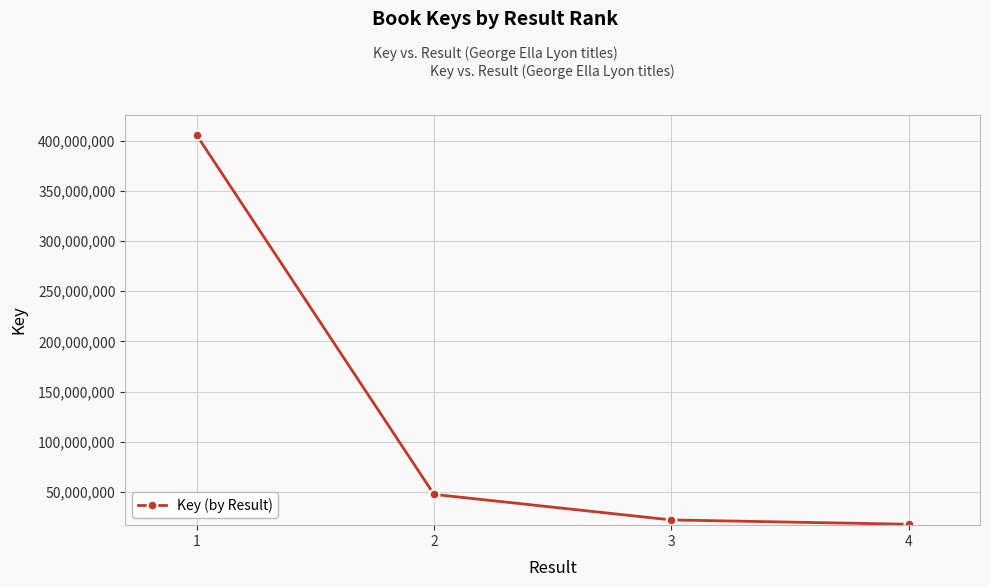

Reading right to left, list all the values displayed in this chart.

4=17877352	3=22189104	2=47646292	1=405558321